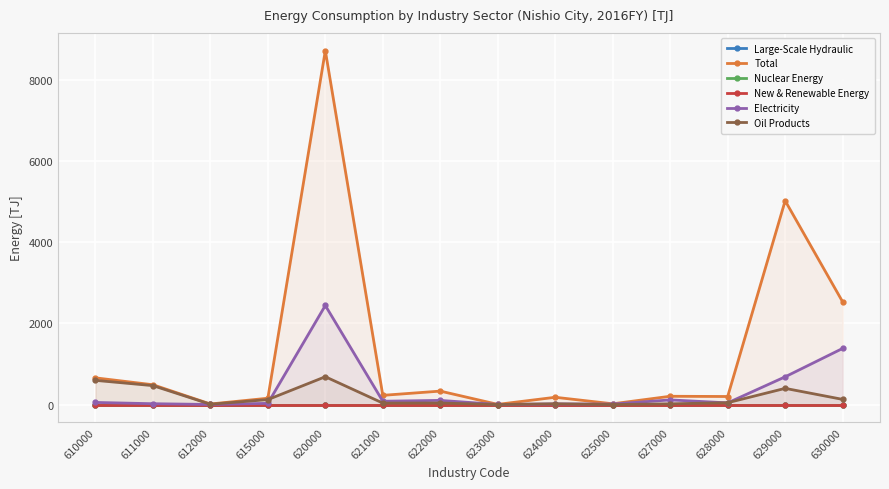

What is the value of the Oil Products point at the 9th from the left?

19.0